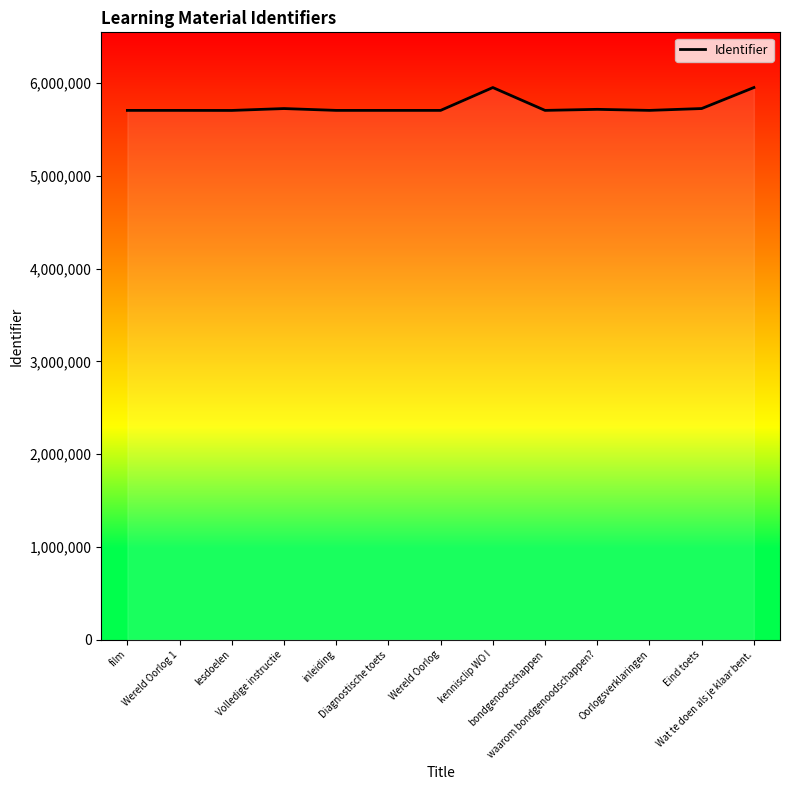

What is the minimum value shown in the chart?

5705323